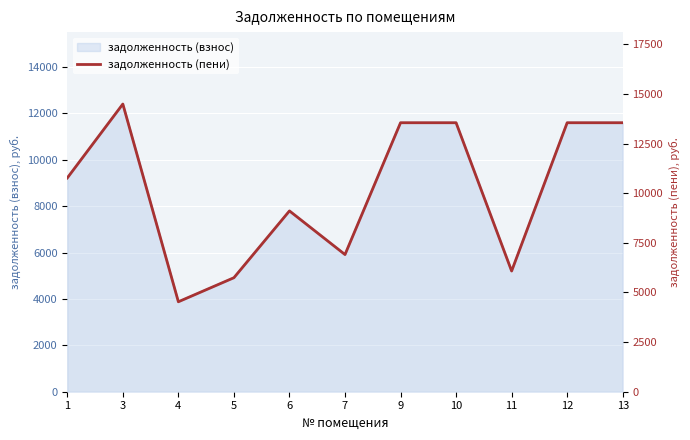

Reading left to right, transcribe all the data shown in this chart.

1=10771.2	3=14496.2	4=4532.9	5=5744.6	6=9110.6	7=6911.5	9=13553.8	10=13553.8	11=6081.2	12=13553.8	13=13553.8